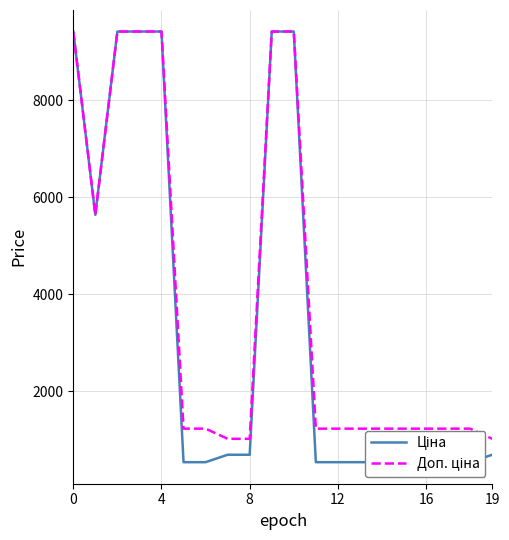

Reading left to right, list all the values displayed in this chart.

Ціна: 9416.9	5636.0	9416.9	9416.9	9416.9	535.4	535.4	689.1	689.1	9416.9	9416.9	535.4	535.4	535.4	535.4	535.4	535.4	535.4	535.4	689.1
Доп. ціна: 9416.9	5636.0	9416.9	9416.9	9416.9	1227.2	1227.2	1017.8	1017.8	9416.9	9416.9	1227.2	1227.2	1227.2	1227.2	1227.2	1227.2	1227.2	1227.2	1017.8